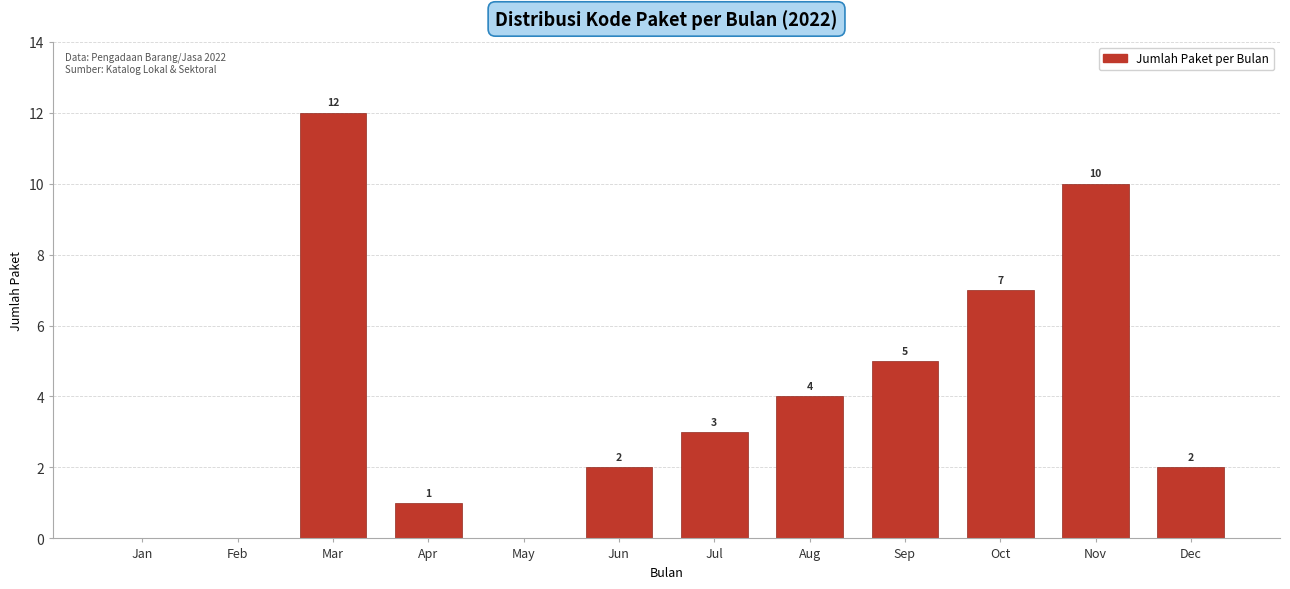

Reading right to left, extract all data points from this chart.

Dec=2	Nov=10	Oct=7	Sep=5	Aug=4	Jul=3	Jun=2	May=0	Apr=1	Mar=12	Feb=0	Jan=0